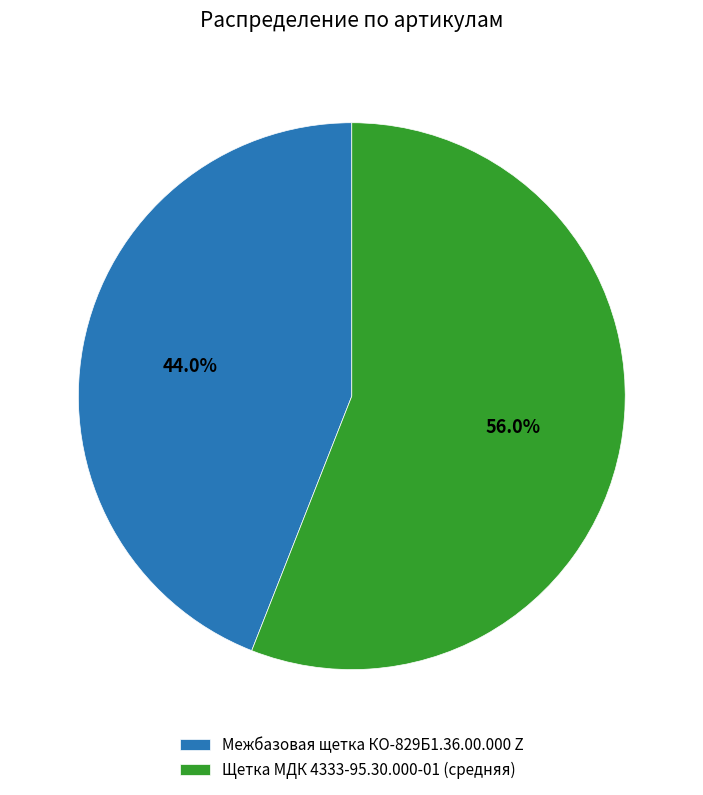

To the nearest percent, what is the average slice percentage?

50%